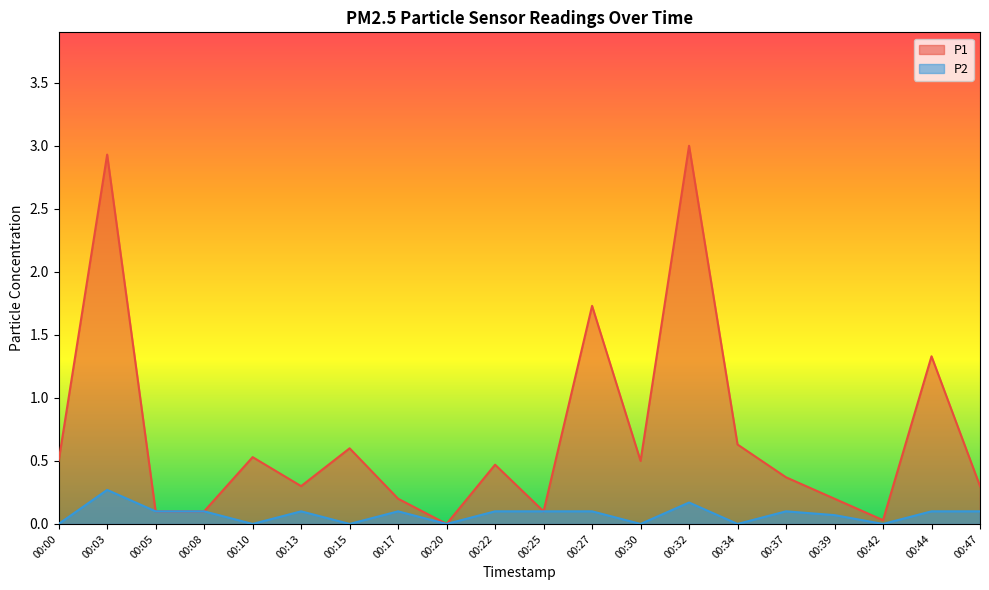

Rank the categories by P2 value from lowest to highest.

00:00, 00:10, 00:15, 00:20, 00:30, 00:34, 00:42, 00:39, 00:05, 00:08, 00:13, 00:17, 00:22, 00:25, 00:27, 00:37, 00:44, 00:47, 00:32, 00:03